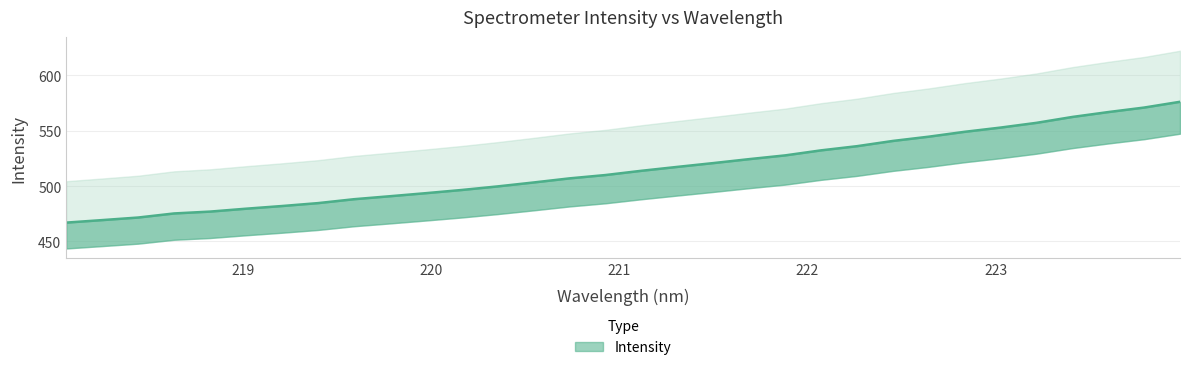

Where is the data nearest to the value 521?

221.4993